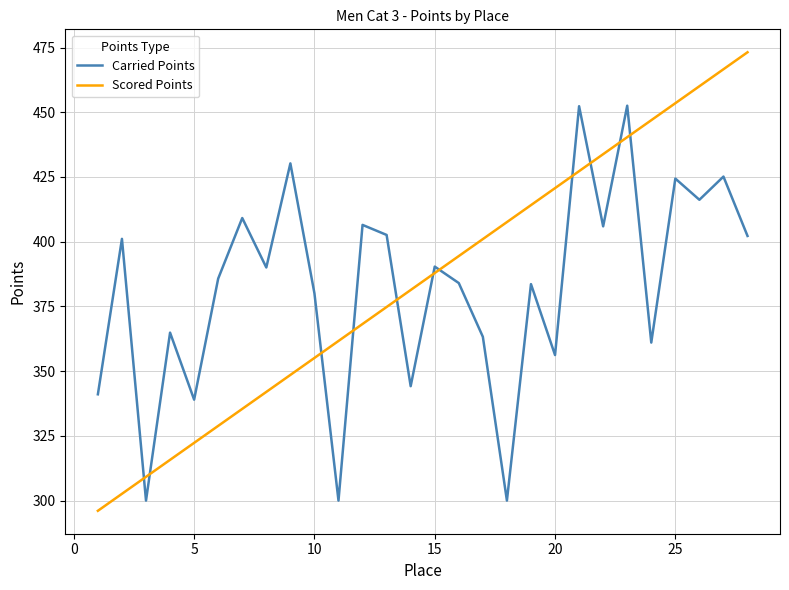

Which series has the largest total across all categories?

Scored Points